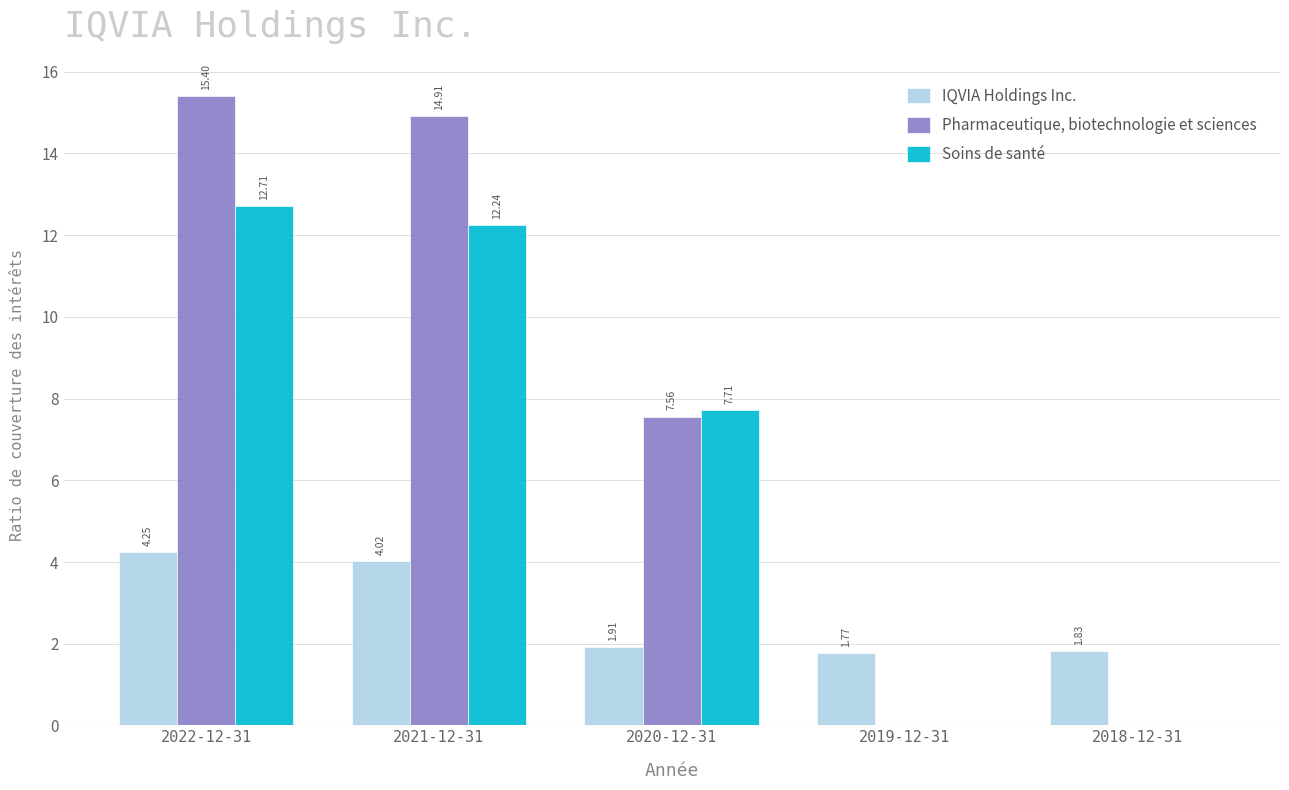

At which category is the sum across all series the highest?

2022-12-31